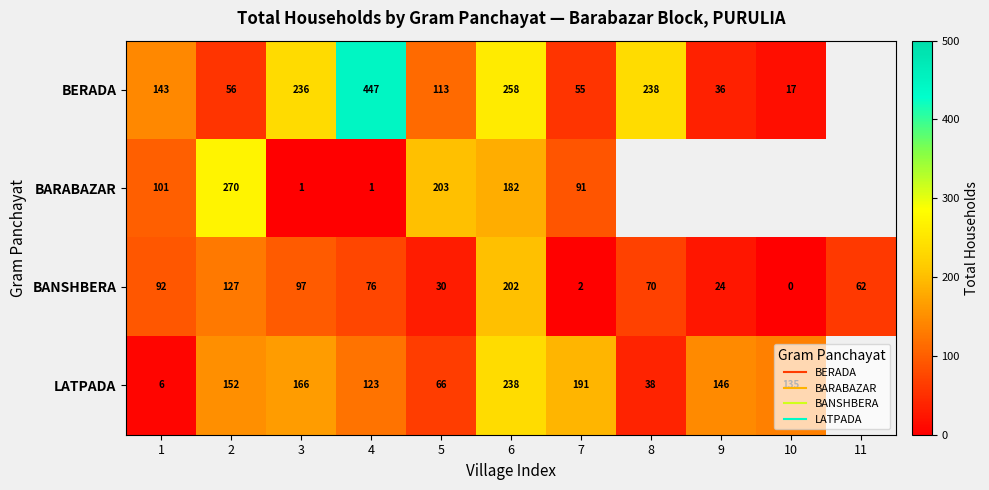

Which series has the widest spread of values?

BERADA